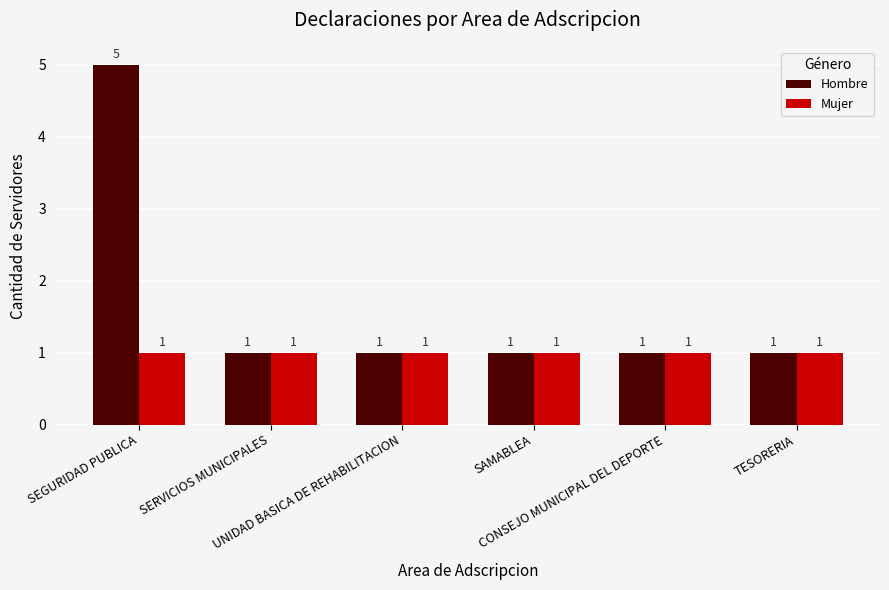

Which series has the largest range (max minus min)?

Hombre